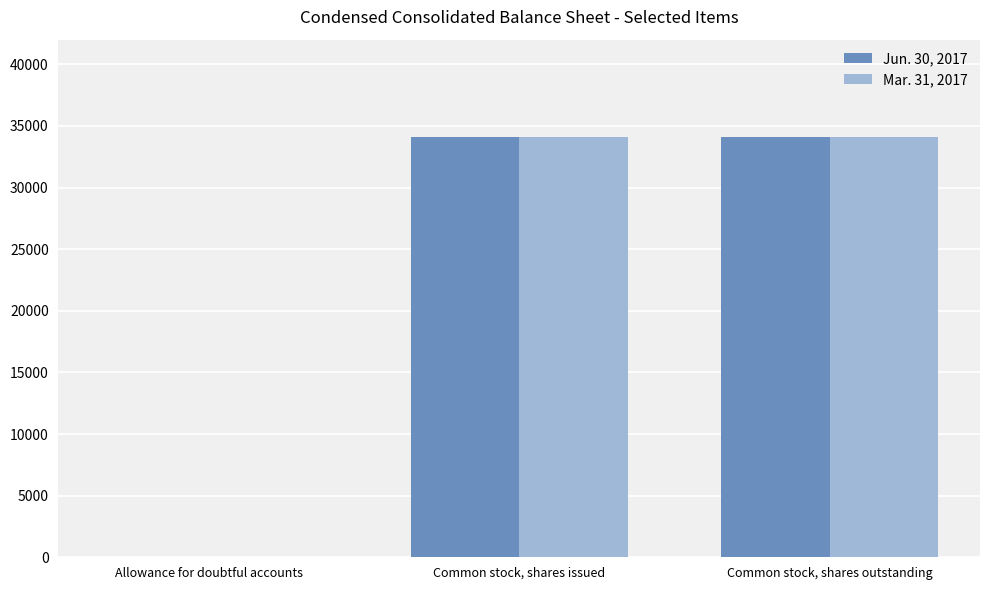

True or false: Mar. 31, 2017 has a value of 13634 at Common stock, shares issued.

False